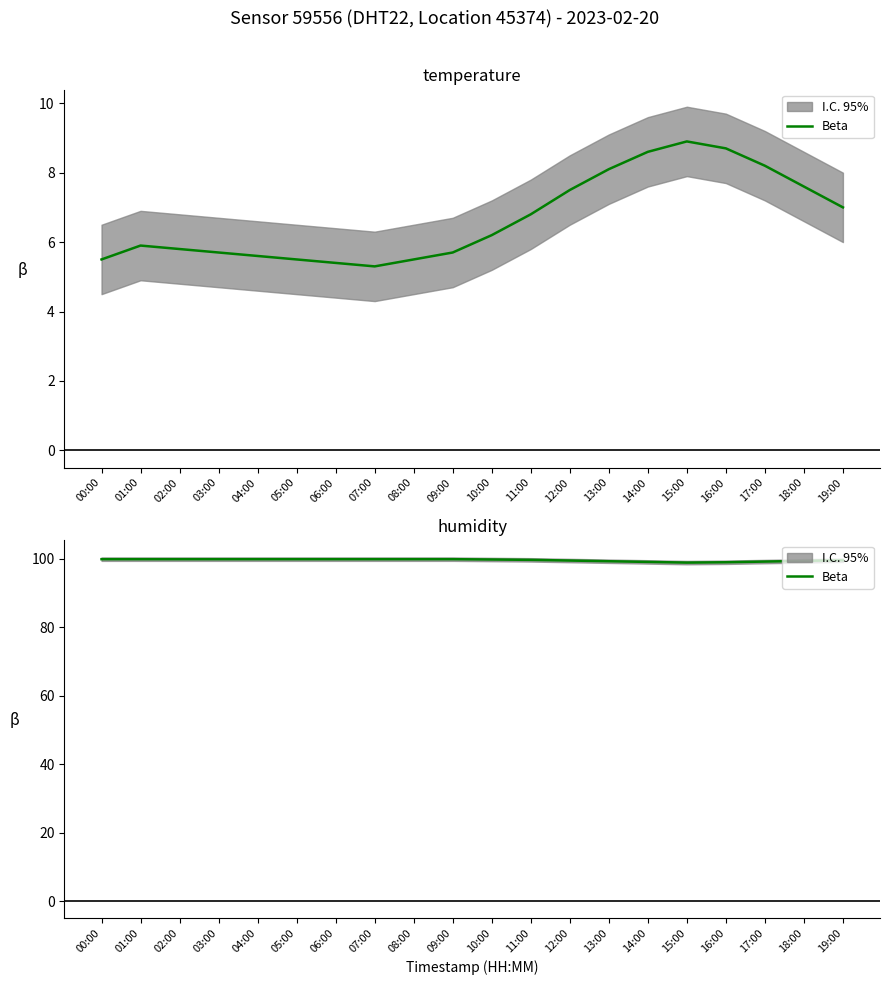

Is it true that the value at 00:00 is 99.9?

True